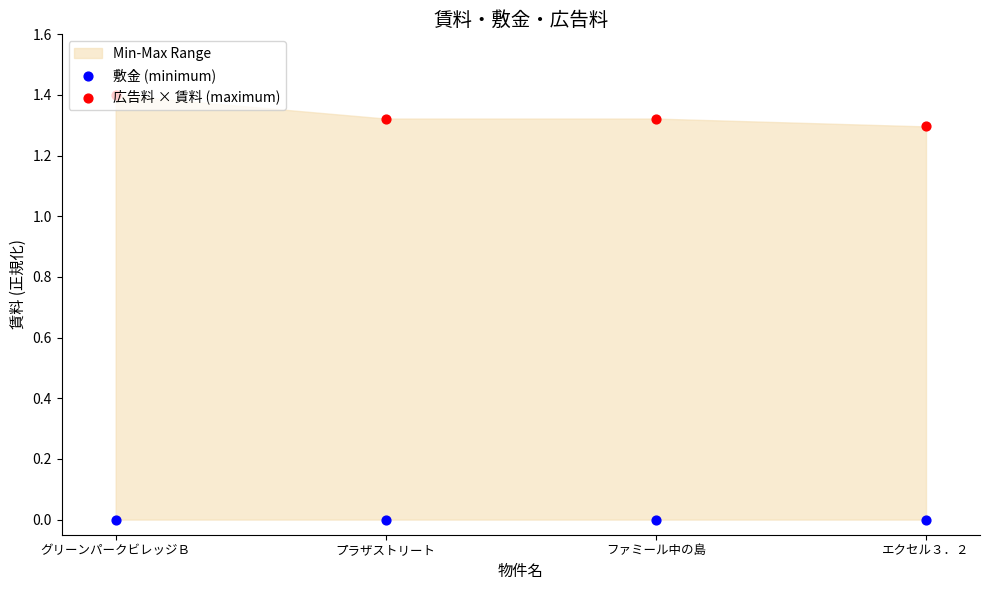

Which series has the widest spread of Y values?

広告料 × 賃料 (maximum)